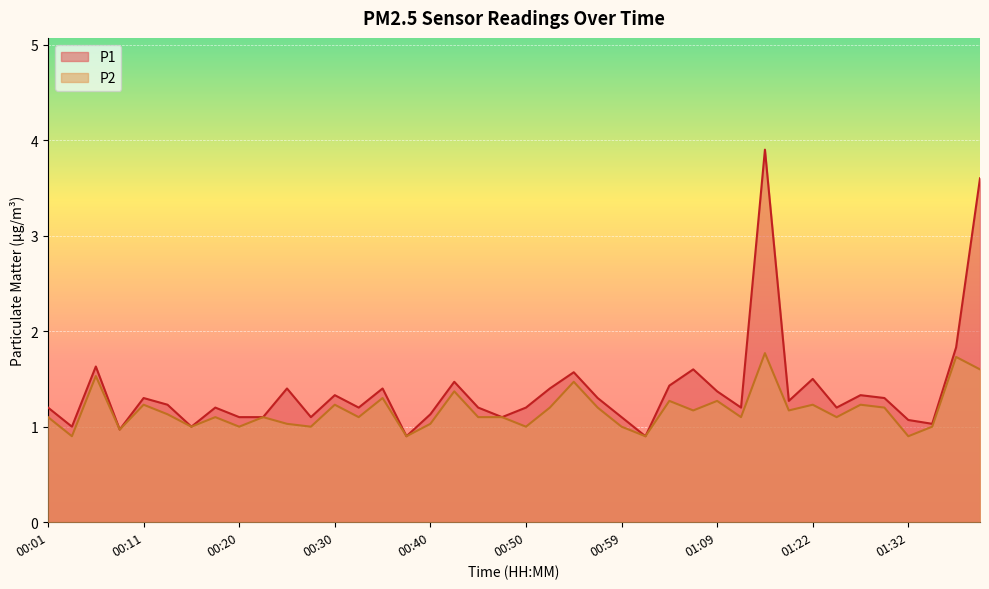

Reading left to right, what are all the values shown in this chart?

P1: 00:01=1.2	00:03=1.0	00:06=1.6	00:08=1.0	00:11=1.3	00:13=1.2	00:15=1.0	00:18=1.2	00:20=1.1	00:23=1.1	00:25=1.4	00:28=1.1	00:30=1.3	00:32=1.2	00:35=1.4	00:37=0.9	00:40=1.1	00:42=1.5	00:45=1.2	00:47=1.1	00:50=1.2	00:52=1.4	00:54=1.6	00:57=1.3	00:59=1.1	01:02=0.9	01:04=1.4	01:07=1.6	01:09=1.4	01:14=1.2	01:17=3.9	01:19=1.3	01:22=1.5	01:25=1.2	01:27=1.3	01:30=1.3	01:32=1.1	01:35=1.0	01:37=1.8	01:40=3.6
P2: 00:01=1.1	00:03=0.9	00:06=1.5	00:08=1.0	00:11=1.2	00:13=1.1	00:15=1.0	00:18=1.1	00:20=1.0	00:23=1.1	00:25=1.0	00:28=1.0	00:30=1.2	00:32=1.1	00:35=1.3	00:37=0.9	00:40=1.0	00:42=1.4	00:45=1.1	00:47=1.1	00:50=1.0	00:52=1.2	00:54=1.5	00:57=1.2	00:59=1.0	01:02=0.9	01:04=1.3	01:07=1.2	01:09=1.3	01:14=1.1	01:17=1.8	01:19=1.2	01:22=1.2	01:25=1.1	01:27=1.2	01:30=1.2	01:32=0.9	01:35=1.0	01:37=1.7	01:40=1.6